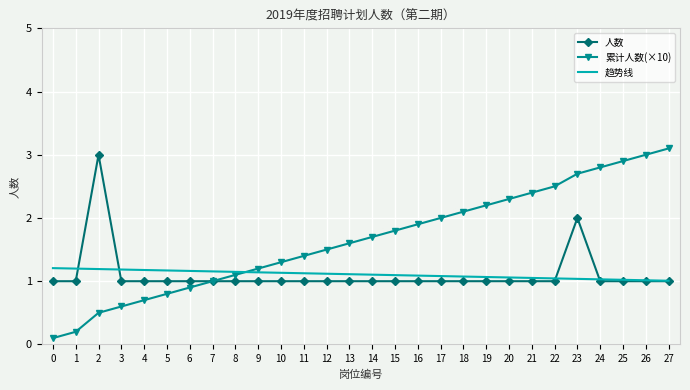

At 2, list the series in order from smallest to largest.

累计人数(×10), 趋势线, 人数